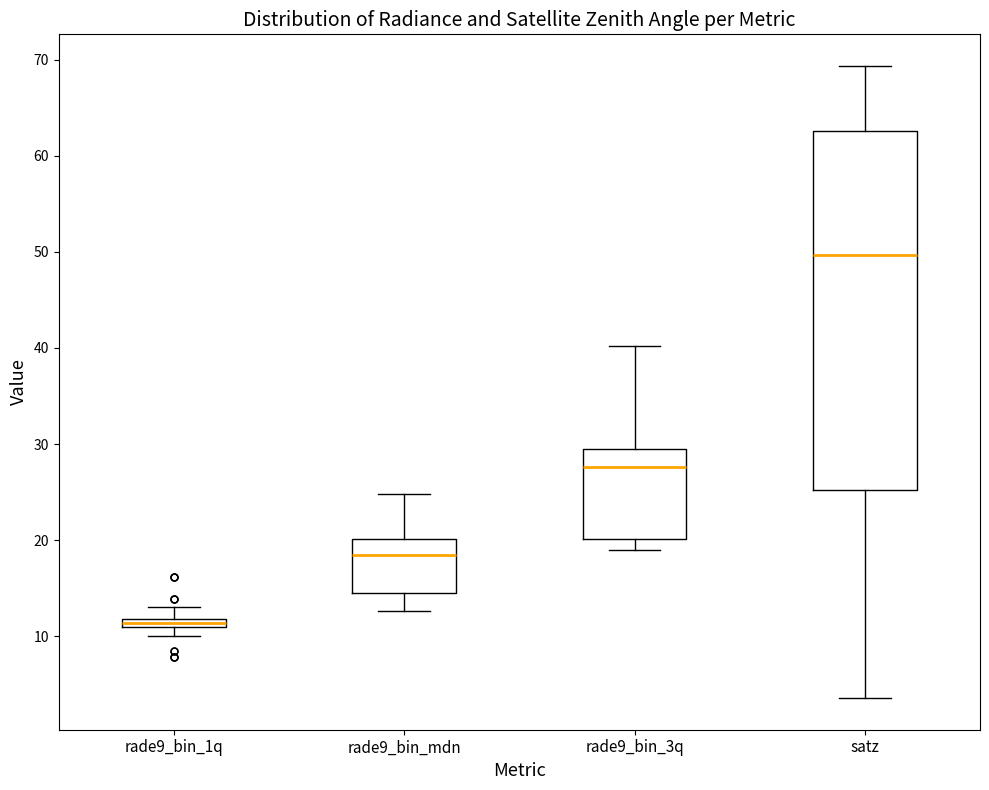

Which box has the lowest median line?

rade9_bin_1q